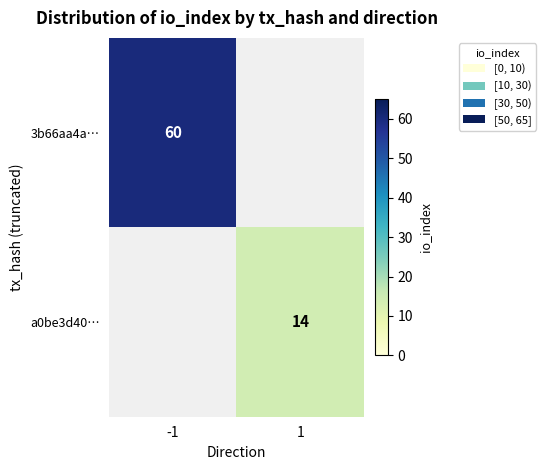

Is the value of 3b66aa4a… at -1 greater than the value of a0be3d40… at 1?

Yes